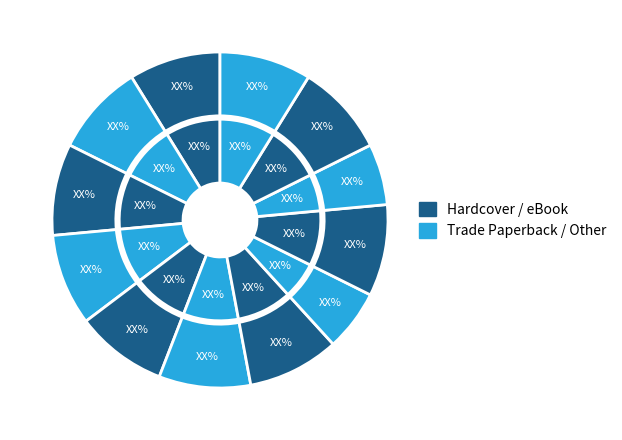

To the nearest percent, what is the average slice percentage?

8%